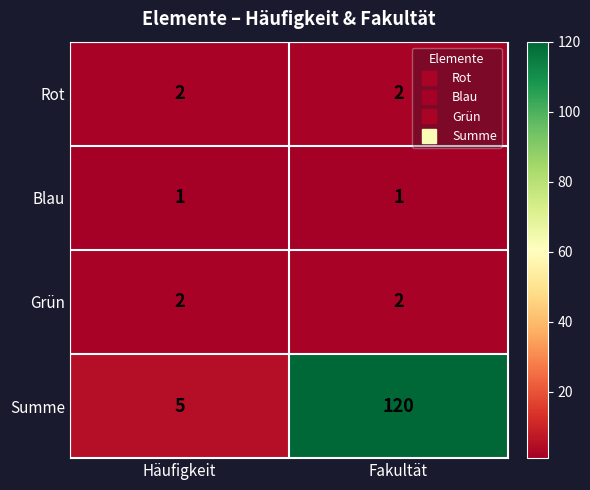

What is the maximum value shown in the chart?

120